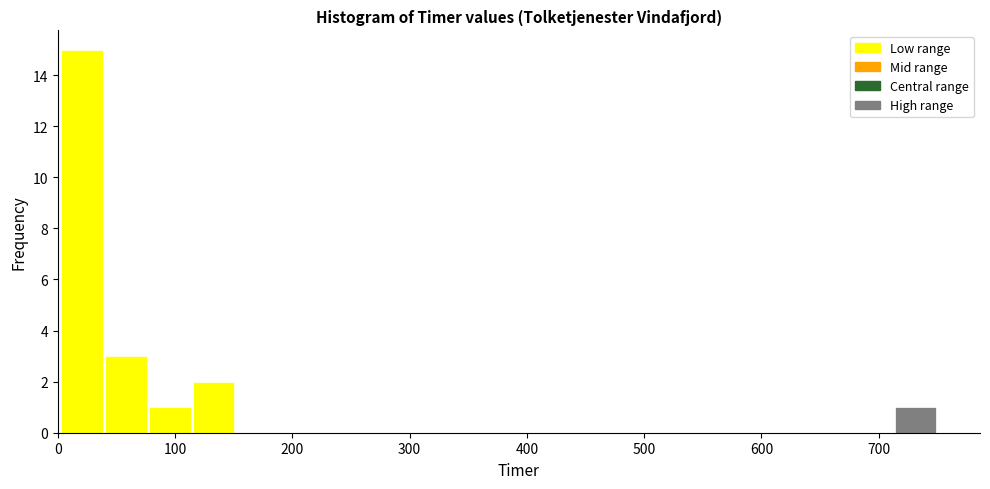

Read against the x-axis, roughly where is the centre of the tallest bar?

20